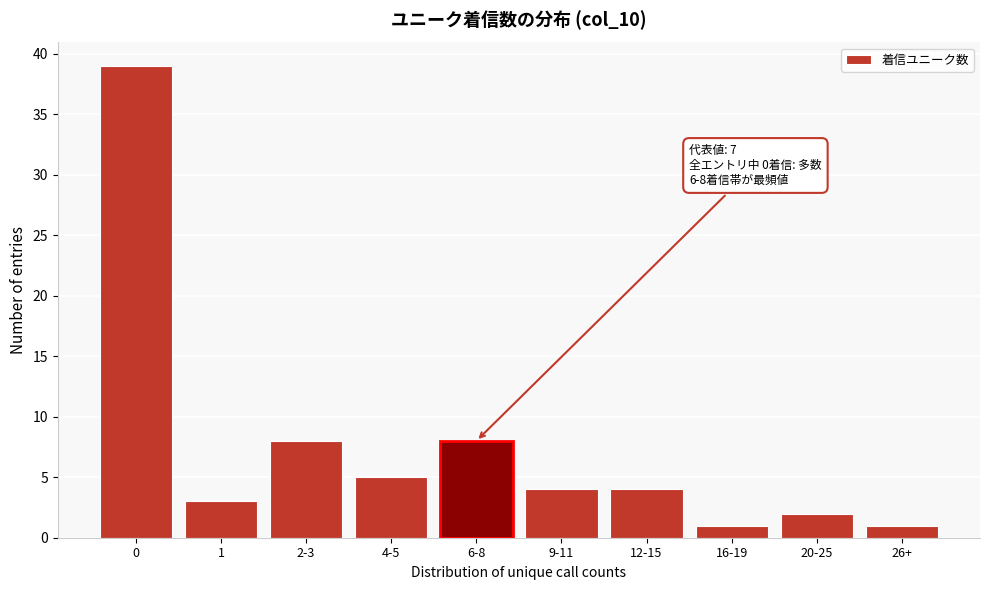

Reading right to left, what are all the values shown in this chart?

26+=1	20-25=2	16-19=1	12-15=4	9-11=4	6-8=8	4-5=5	2-3=8	1=3	0=39